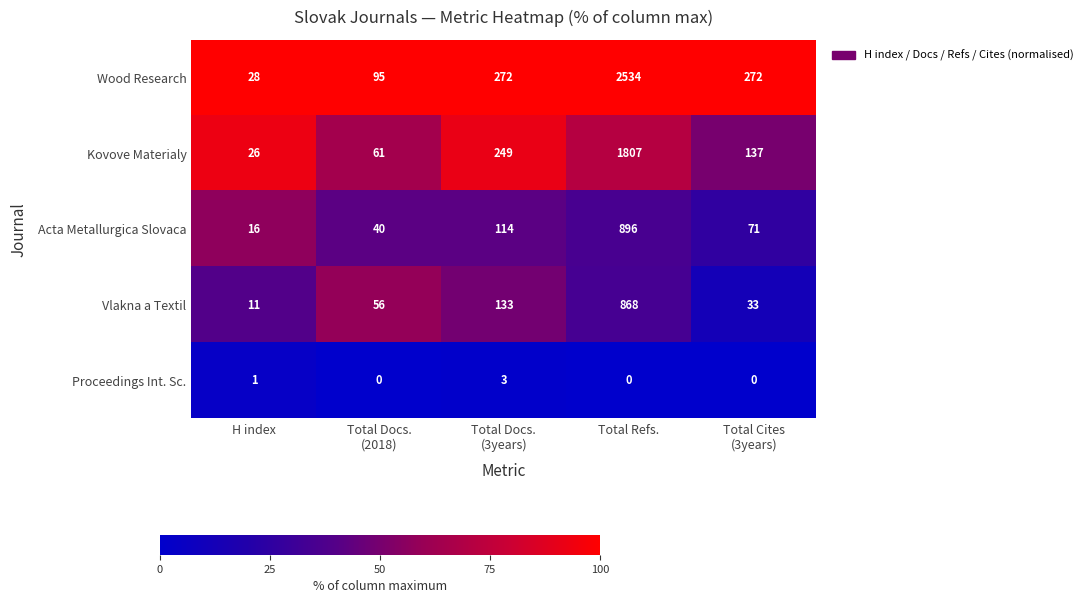

The value of Proceedings Int. Sc. at H index is 1. True or false?

True